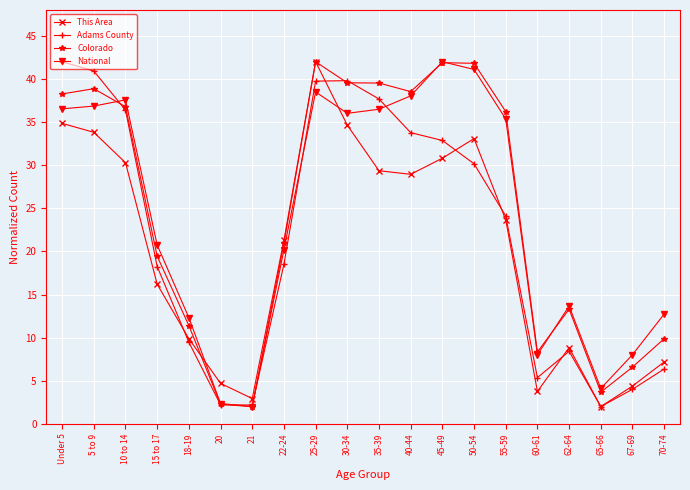

What is the difference between the maximum and minimum values in the National series?

40.0